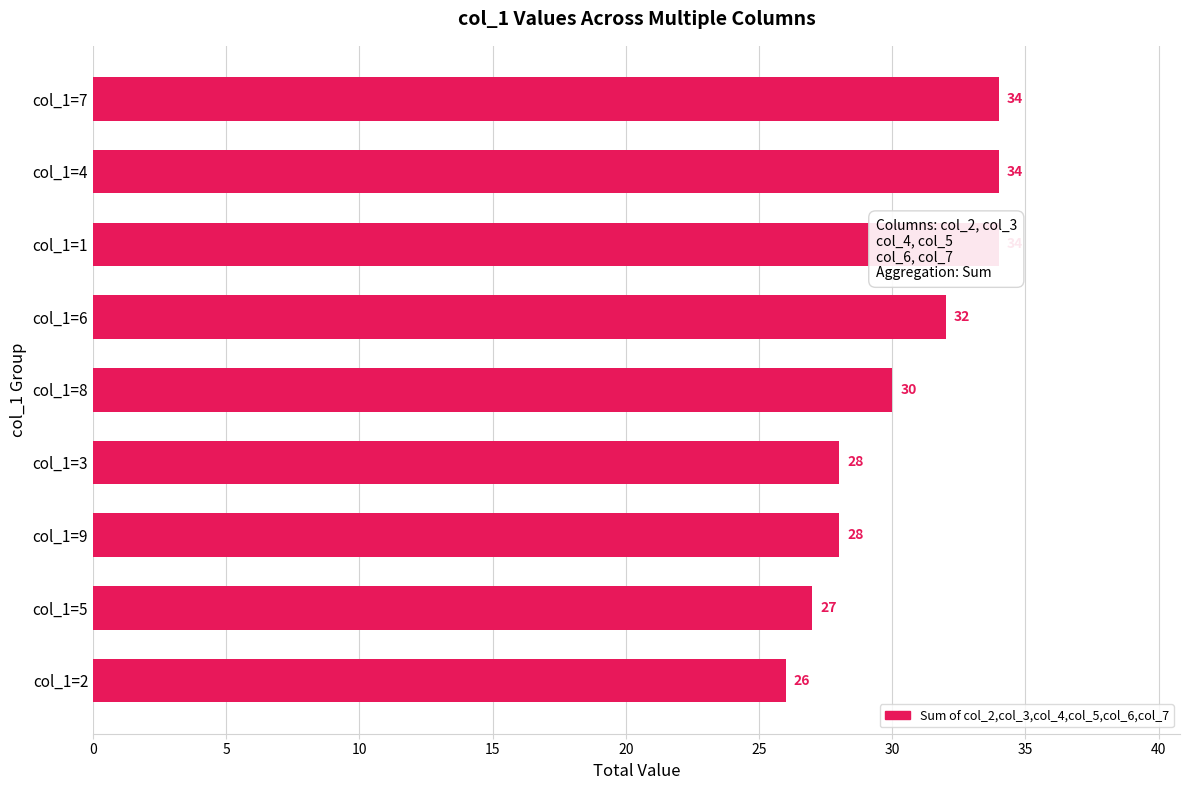

How many bars are there in total?

9